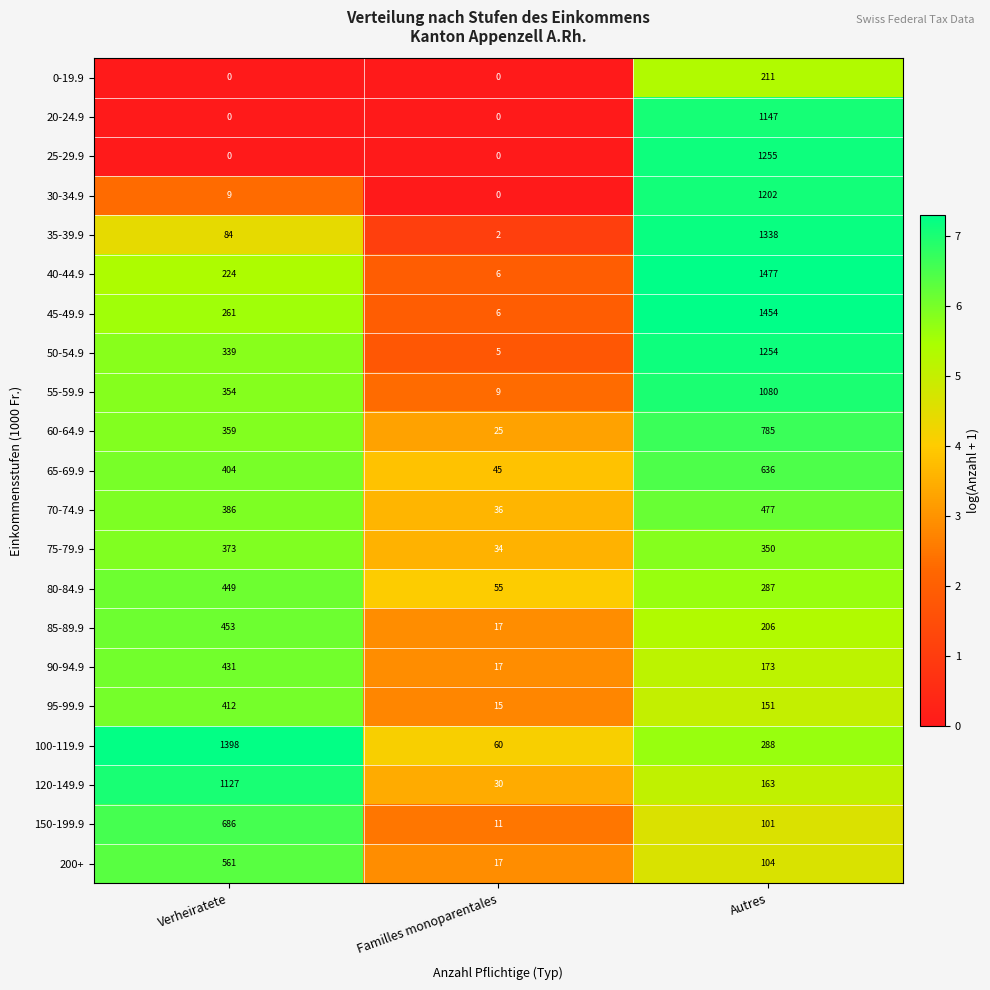

Which category has the lowest value in the 55-59.9 series?

Familles monoparentales